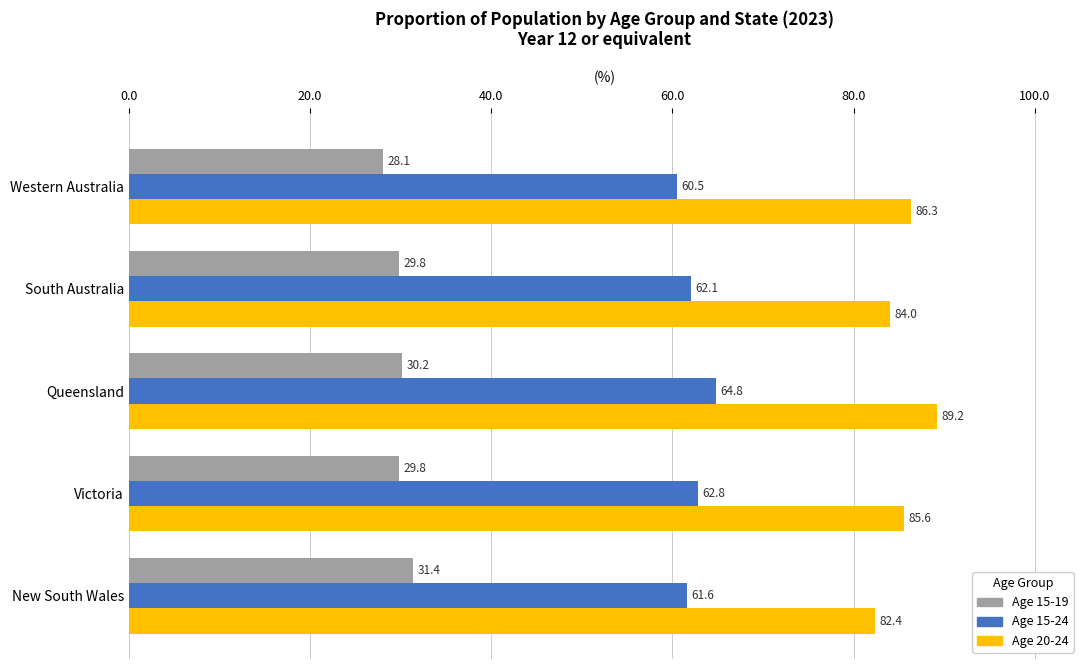

At which category does the chart reach its peak across all series?

Queensland